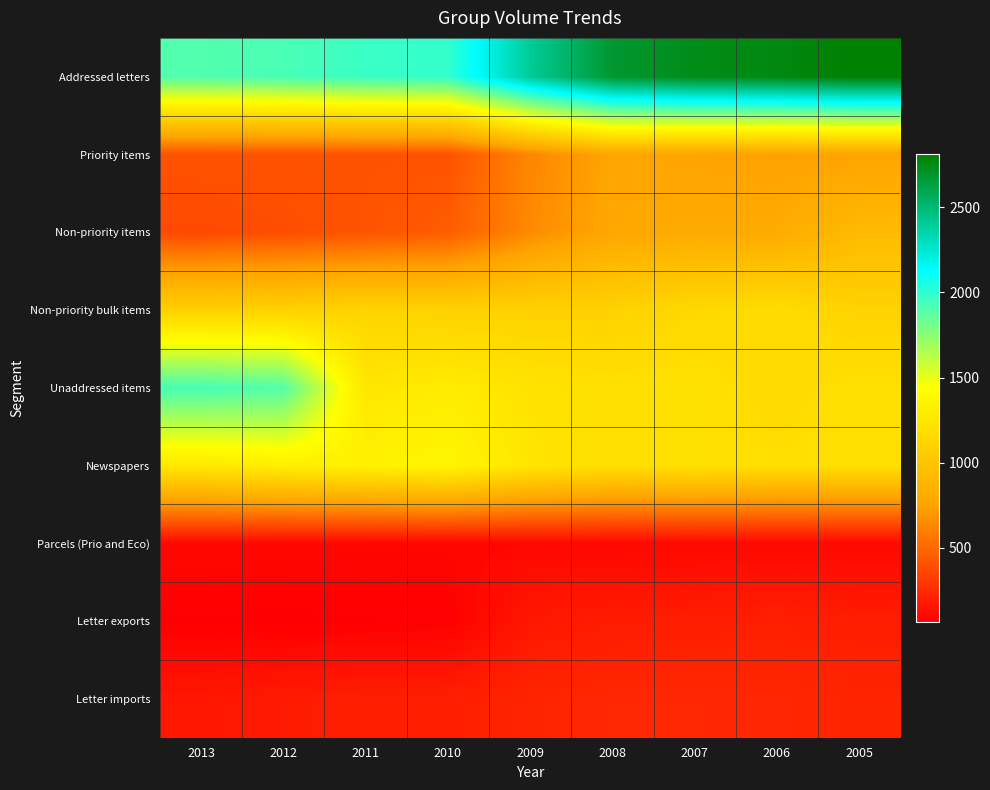

Reading left to right, what are all the values shown in this chart?

Addressed letters: 2013=1905.0	2012=1929.0	2011=1969.0	2010=1989.0	2009=2401.0	2008=2682.0	2007=2742.0	2006=2762.0	2005=2813.0
Priority items: 2013=414.0	2012=413.0	2011=414.0	2010=414.0	2009=627.0	2008=768.0	2007=758.0	2006=742.0	2005=751.0
Non-priority items: 2013=375.0	2012=393.0	2011=418.0	2010=452.0	2009=643.0	2008=780.0	2007=802.0	2006=806.0	2005=919.0
Non-priority bulk items: 2013=1094.0	2012=1101.0	2011=1117.0	2010=1102.0	2009=1097.0	2008=1101.0	2007=1147.0	2006=1178.0	2005=1103.0
Unaddressed items: 2013=1934.0	2012=1902.0	2011=1257.0	2010=1300.0	2009=1232.0	2008=1203.0	2007=1216.0	2006=1159.0	2005=1211.0
Newspapers: 2013=1276.0	2012=1318.0	2011=1342.0	2010=1372.0	2009=1249.0	2008=1196.0	2007=1214.0	2006=1196.0	2005=1201.0
Parcels (Prio and Eco): 2013=105.0	2012=101.0	2011=97.0	2010=97.0	2009=104.0	2008=104.0	2007=104.0	2006=104.0	2005=105.0
Letter exports: 2013=68.0	2012=67.6	2011=69.8	2010=74.4	2009=170.0	2008=184.0	2007=194.0	2006=199.7	2005=191.7
Letter imports: 2013=164.2	2012=179.6	2011=197.5	2010=198.2	2009=220.3	2008=235.8	2007=234.6	2006=230.6	2005=220.4